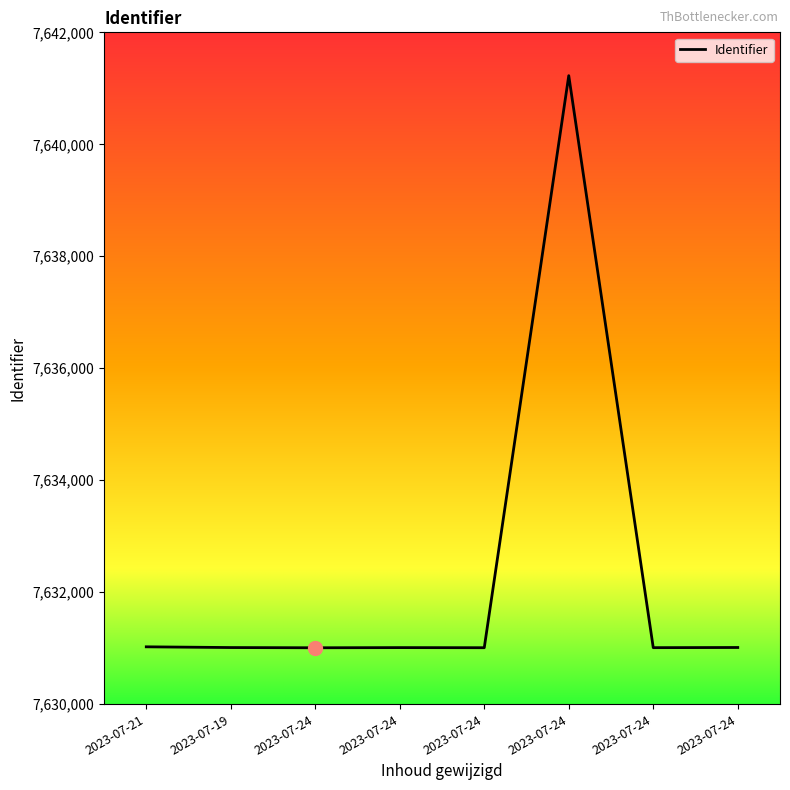

How many categories are shown in the chart?

8